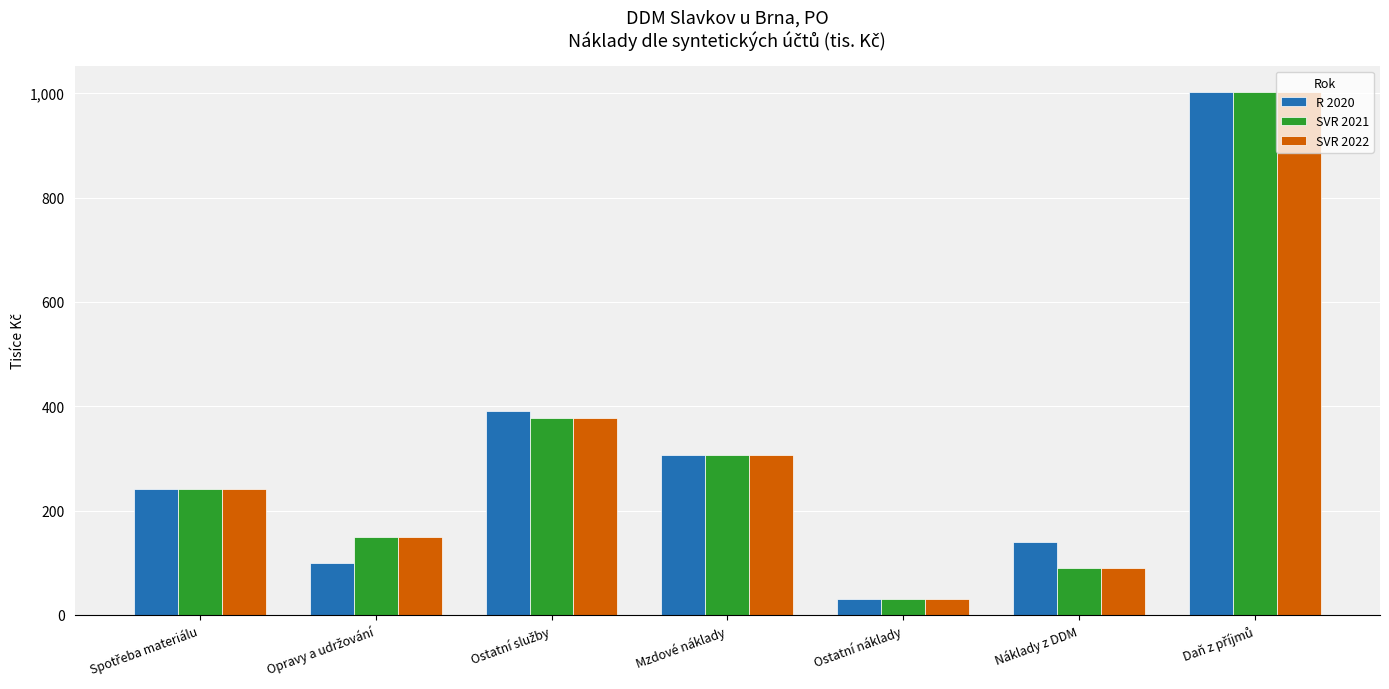

At how many categories does at least one series exceed 614?

1